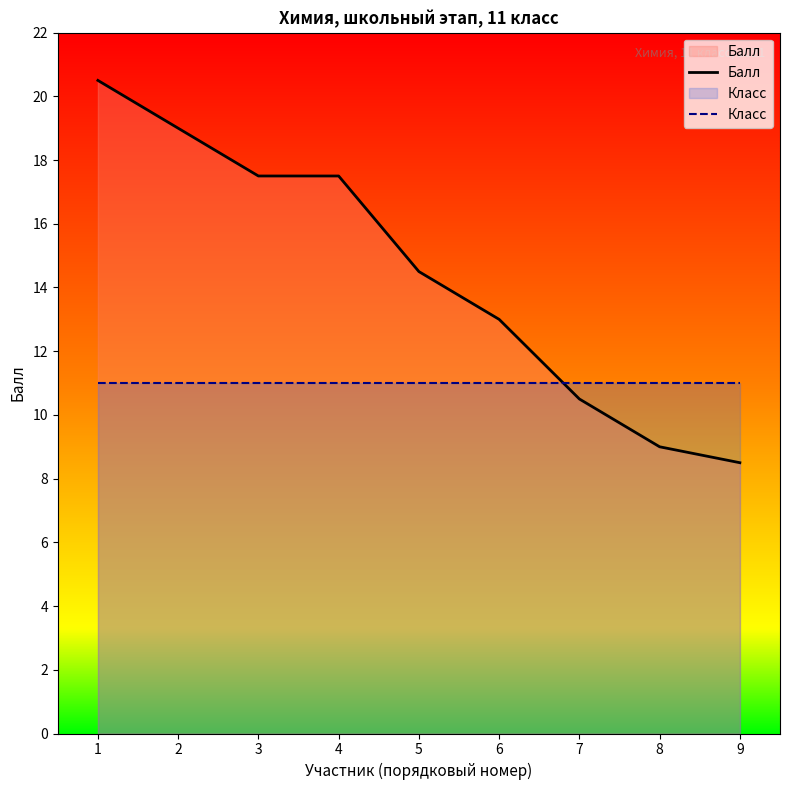

What are all the series names shown in the legend?

Балл, Класс